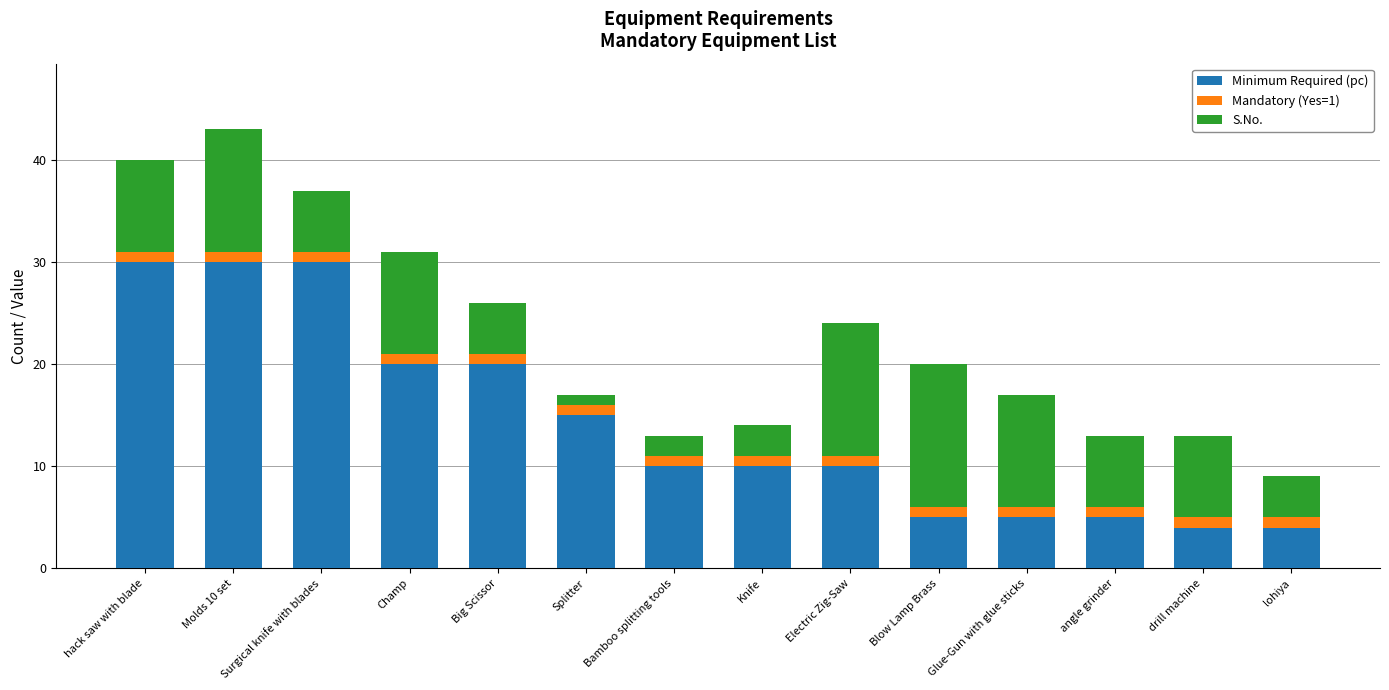

True or false: Minimum Required (pc) has a value of 15 at Splitter.

True